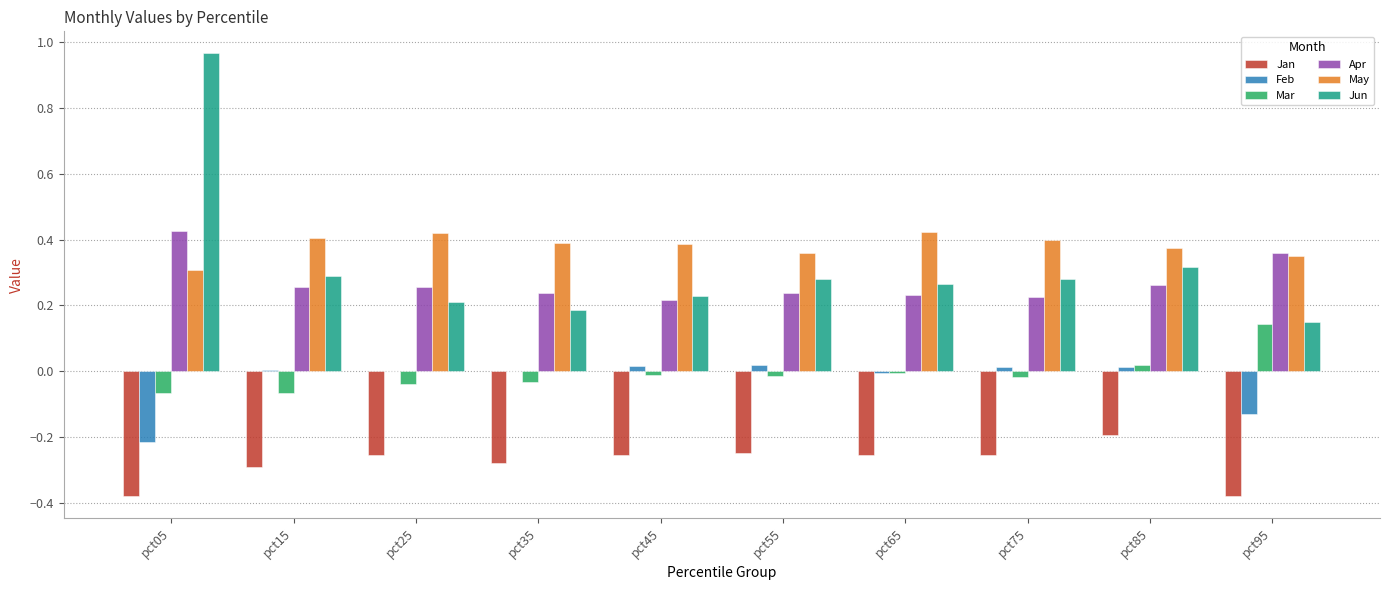

Which category has the highest value in the Apr series?

pct05